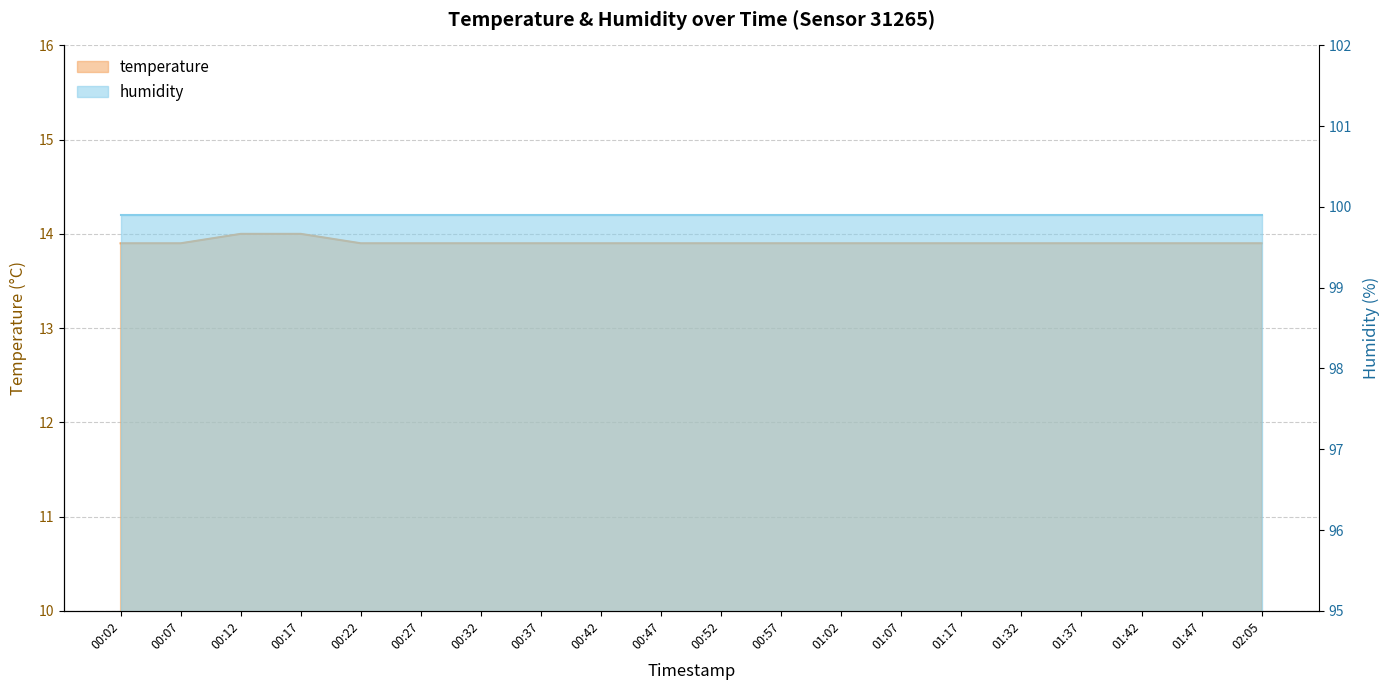

What is the label of the 12th point from the right?

00:42